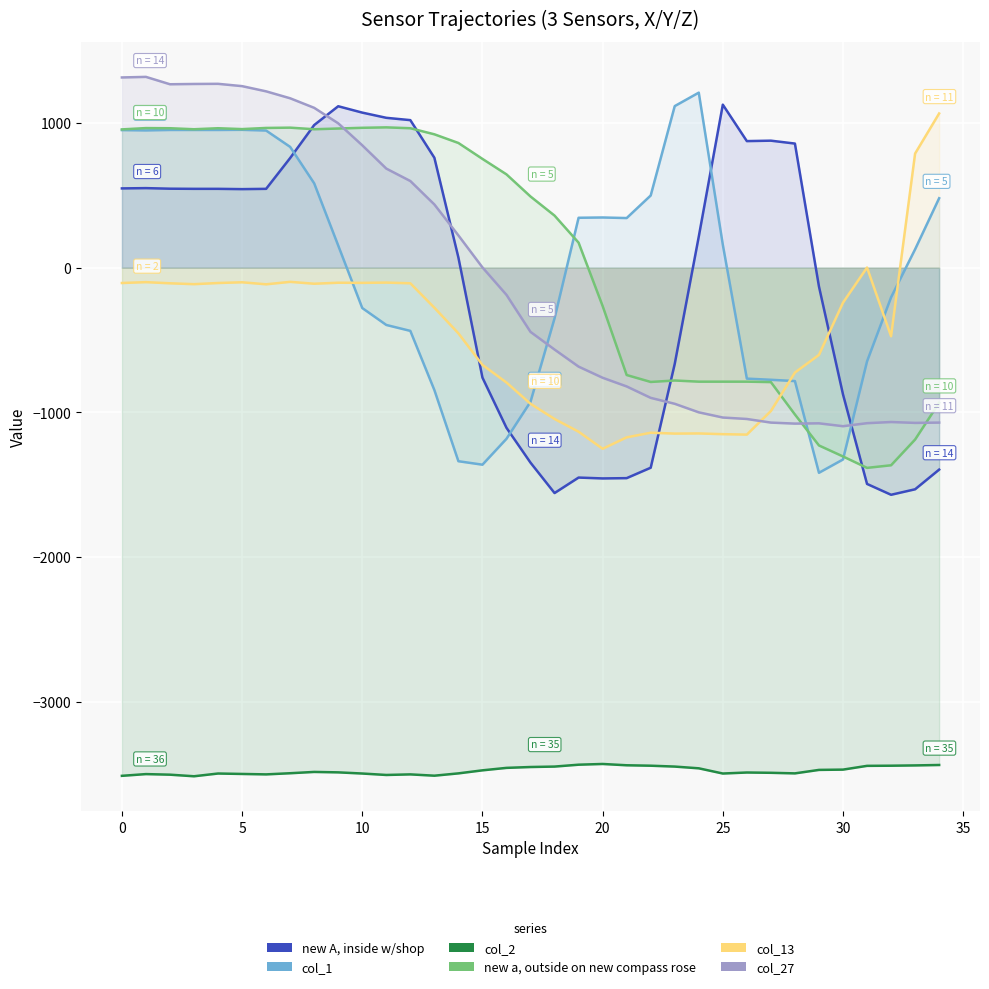

What is the minimum value for col_1?

-1418